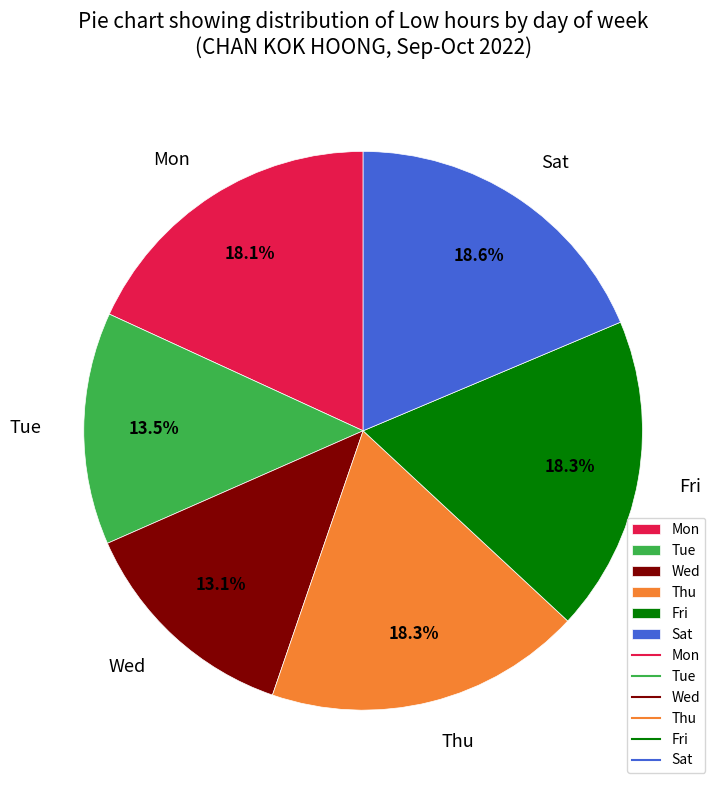

Is there a majority slice in this chart?

No